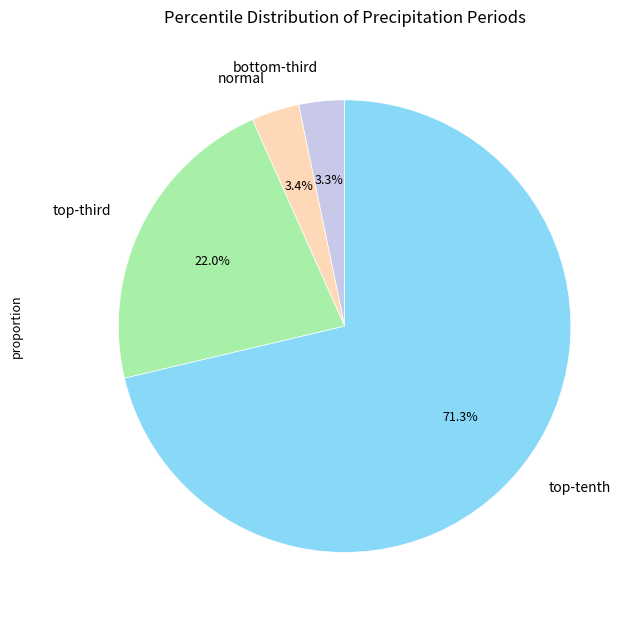

Which slice represents more than half of the pie?

top-tenth